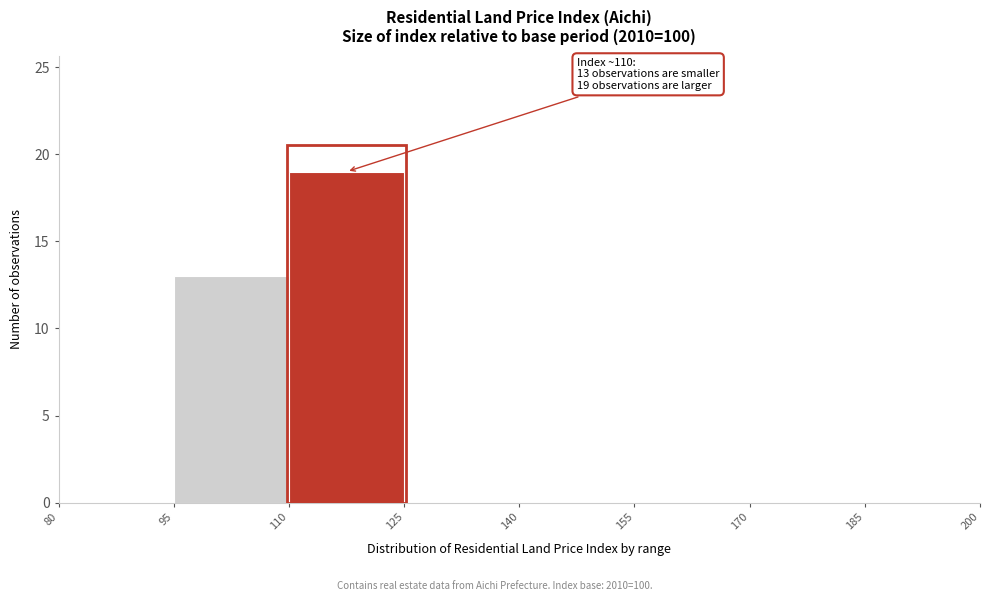

Which range on the x-axis has the tallest bar?

110 to 125